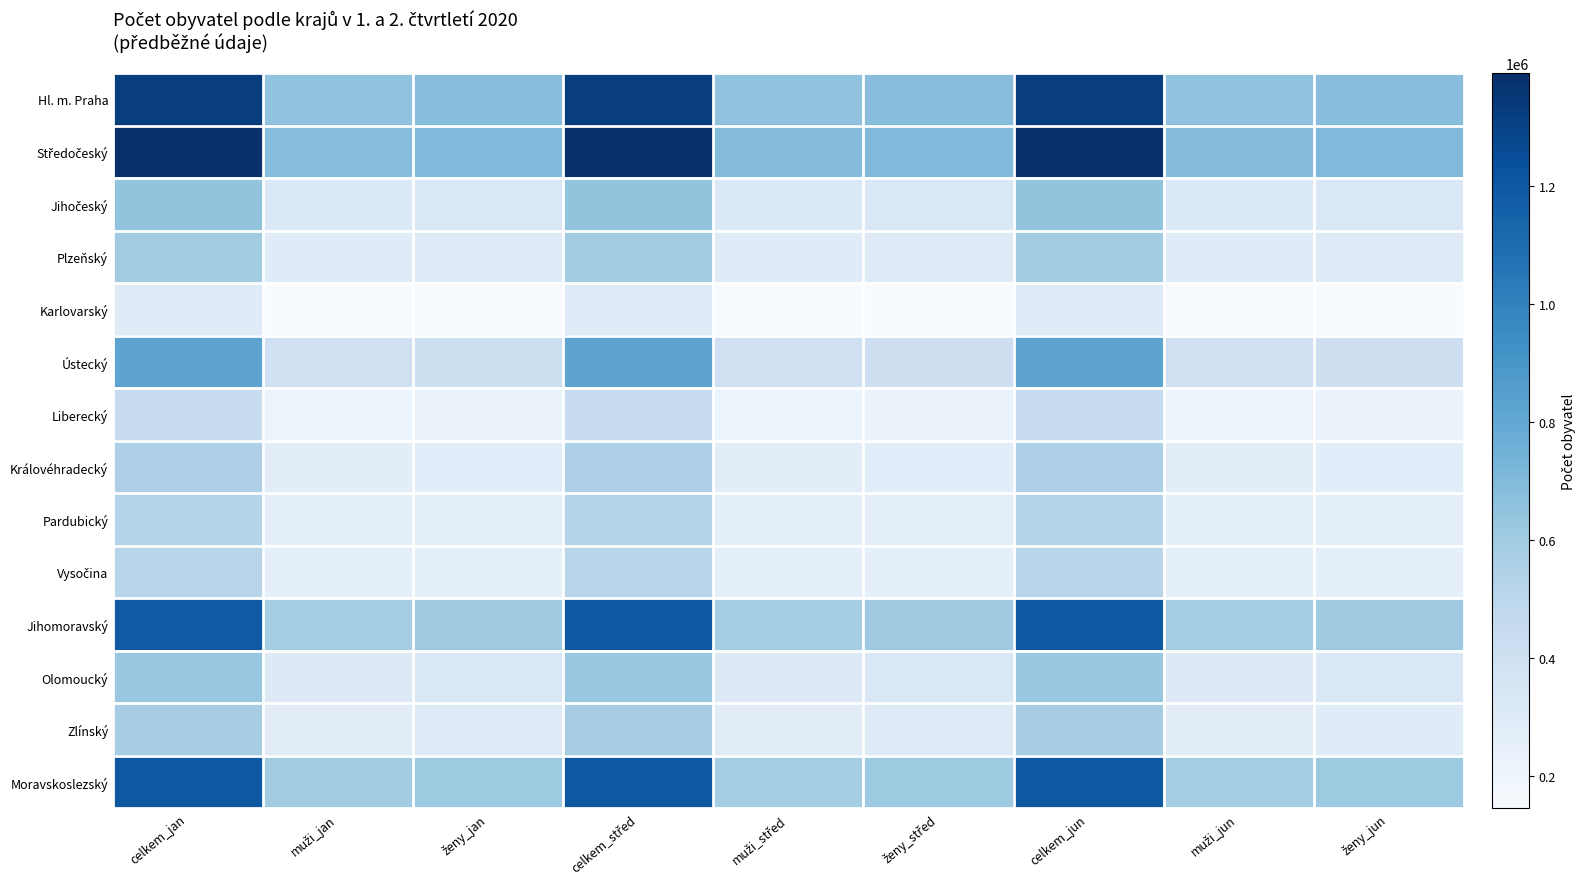

Rank the series by their maximum value, from highest to lowest.

Středočeský, Hl. m. Praha, Moravskoslezský, Jihomoravský, Ústecký, Jihočeský, Olomoucký, Plzeňský, Zlínský, Královéhradecký, Pardubický, Vysočina, Liberecký, Karlovarský